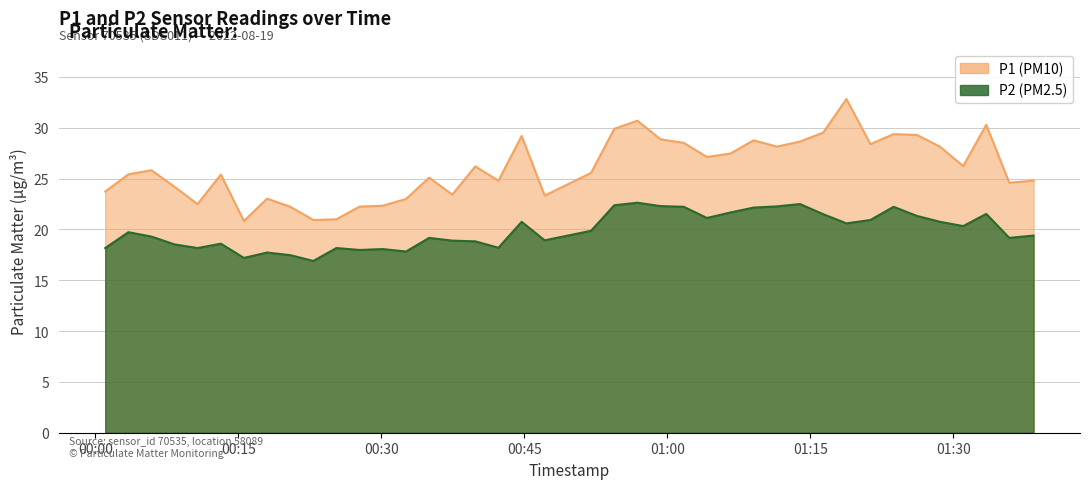

What is the maximum value shown in the chart?

32.8